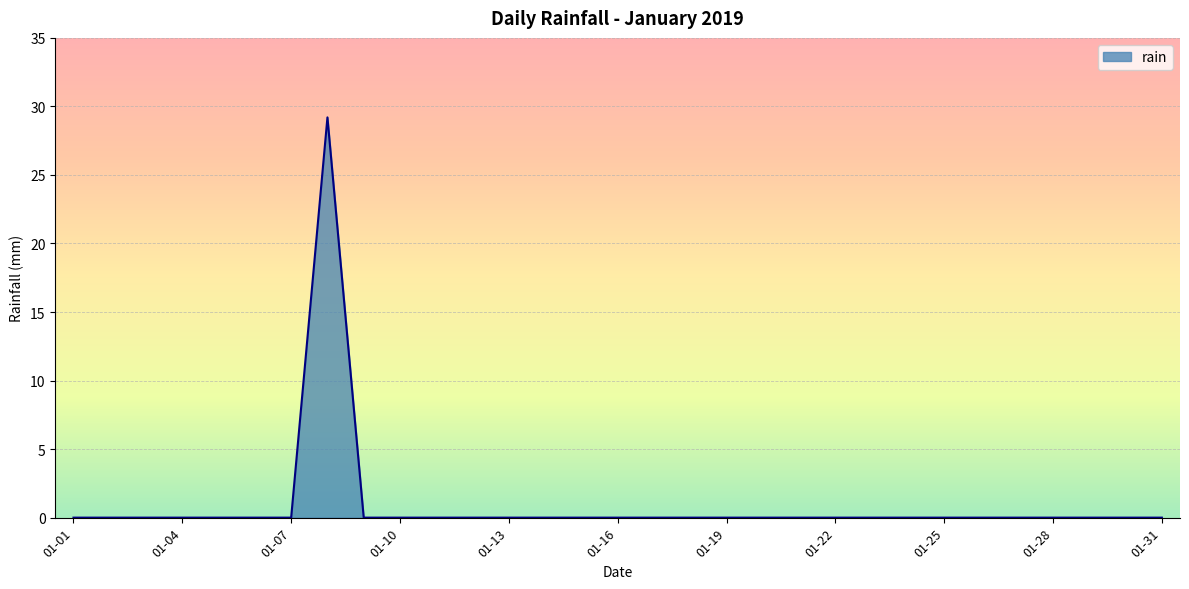

How many lines are shown in the chart?

1